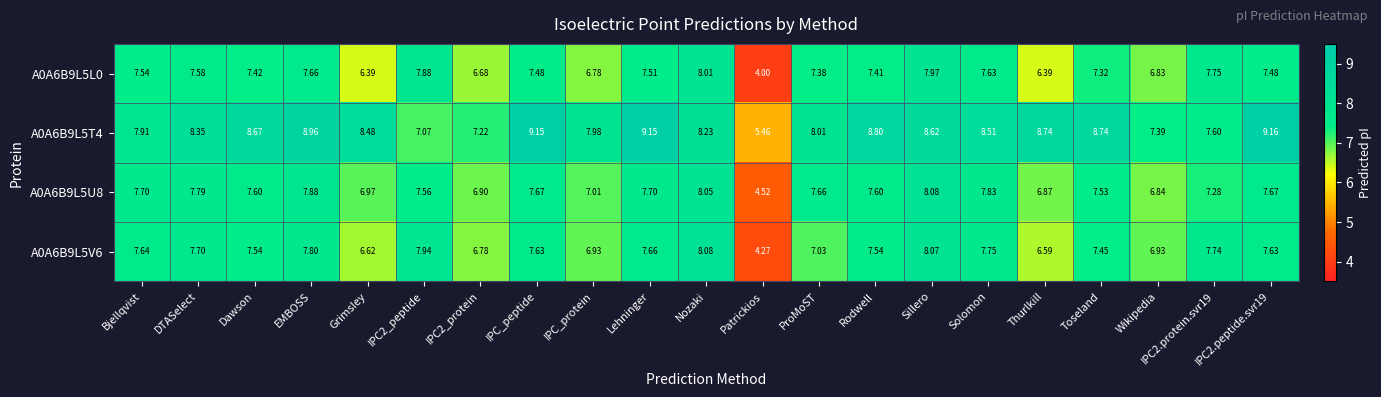

Which label corresponds to the smallest value in the chart?

Patrickios